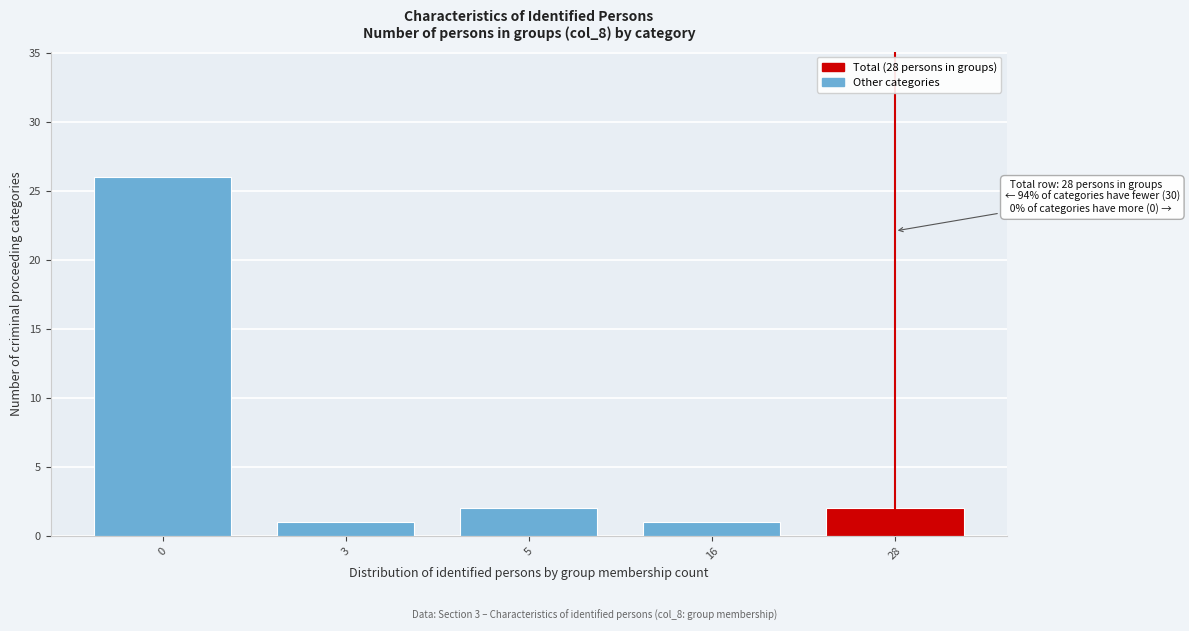

Reading left to right, extract all data points from this chart.

26	1	2	1	2